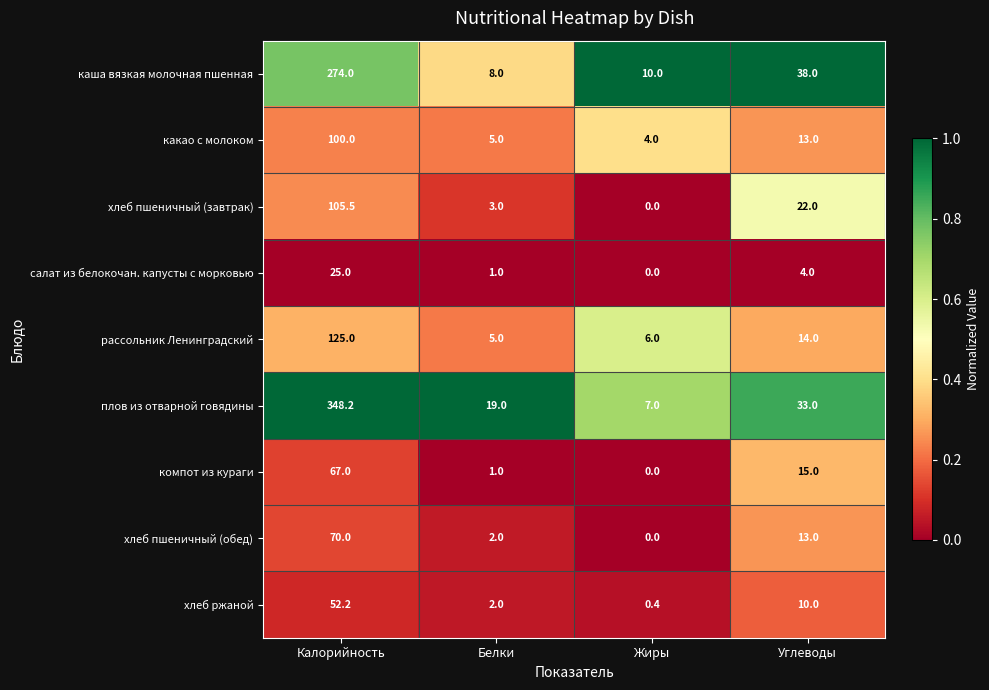

What is the difference between the second highest and second lowest values in the хлеб пшеничный (завтрак) series?

19.0